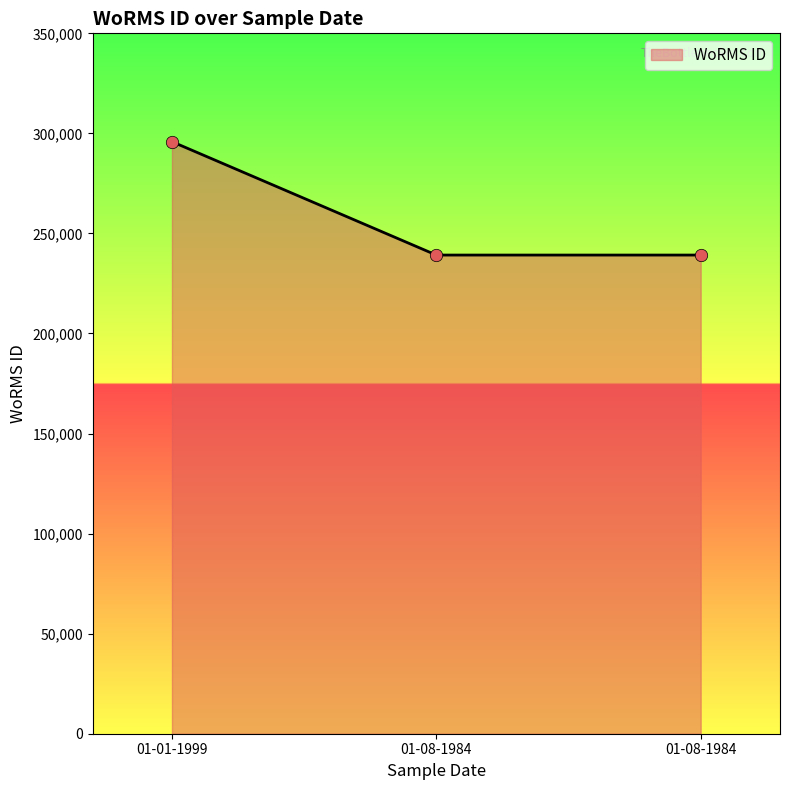

Between 01-08-1984 and 01-01-1999, which is larger?

01-01-1999